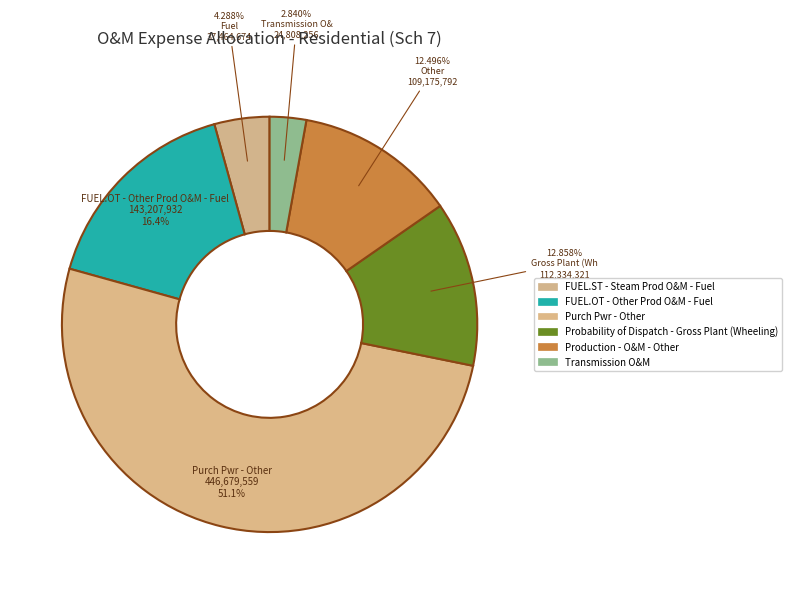

How many segments does this pie chart have?

6